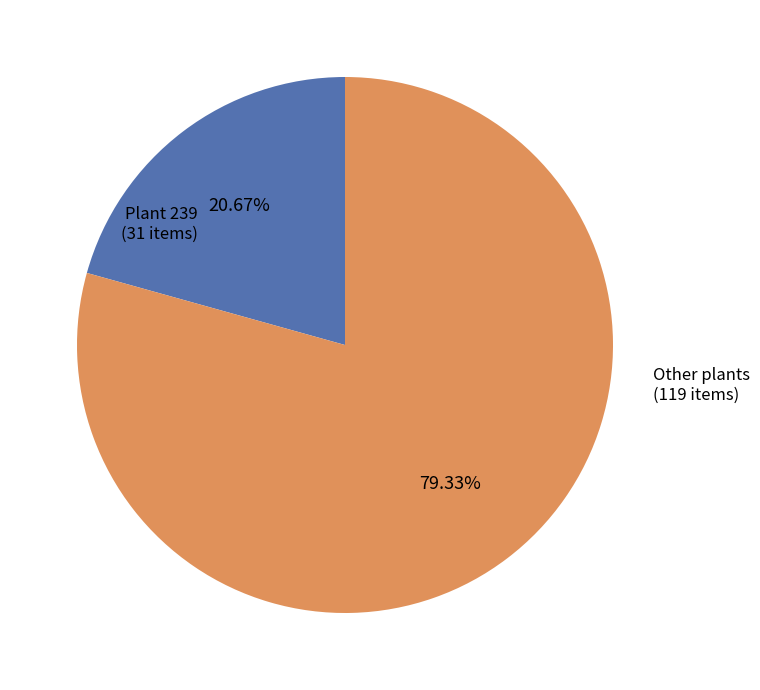

Is there any slice that represents more than half of the pie?

Yes